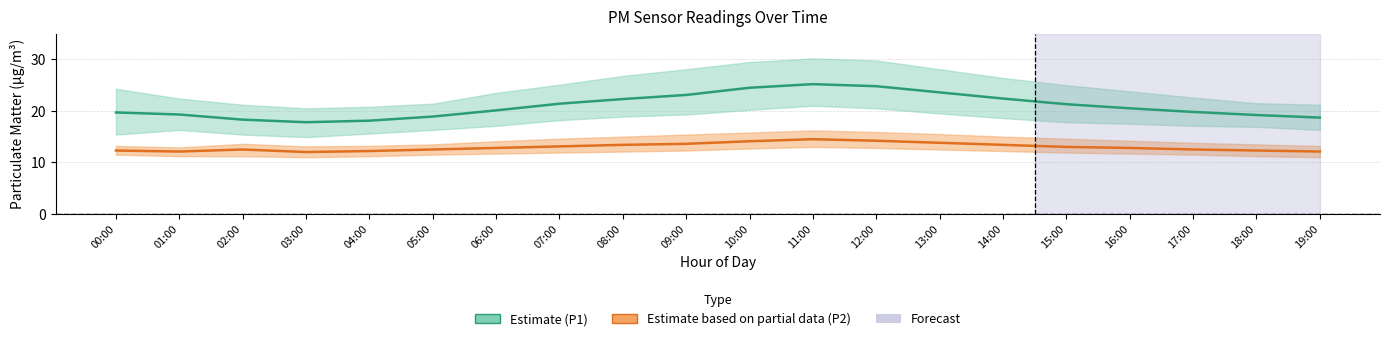

The value of P1 (PM10) at 12:00 is 36.2. True or false?

False